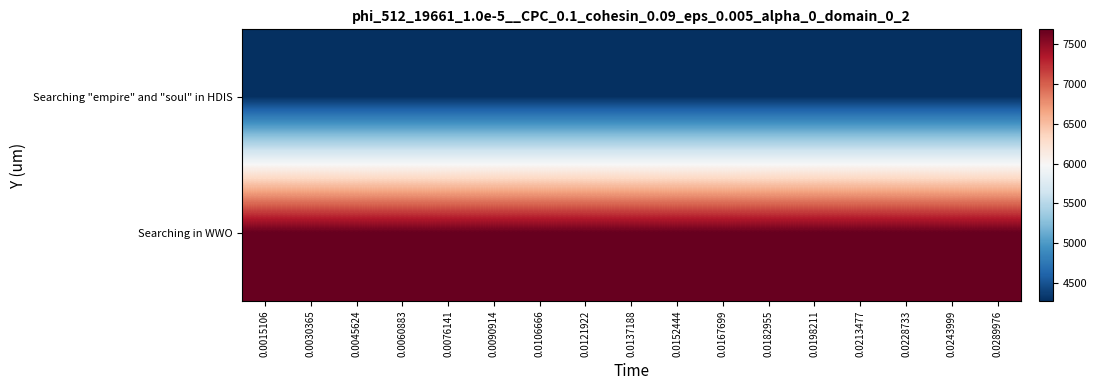

At how many categories does at least one series exceed 6762?

17